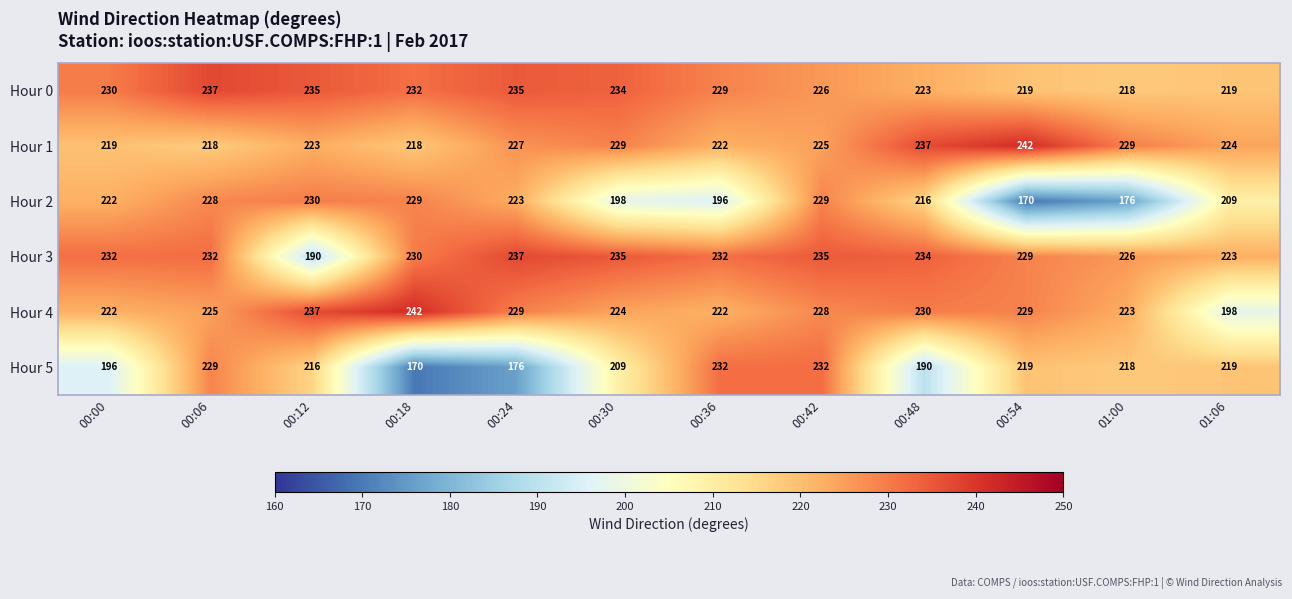

Which series has the largest range (max minus min)?

Hour 5